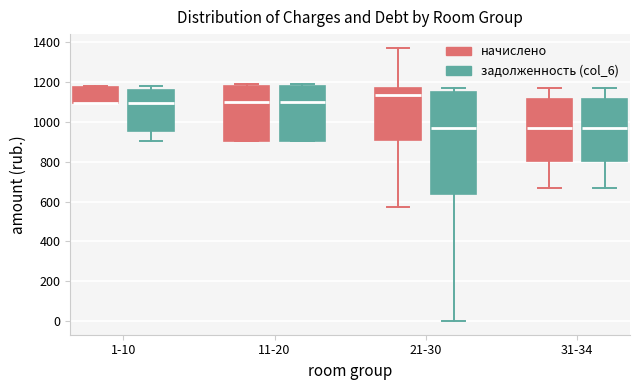

Reading left to right, transcribe this box plot: for each box, give where its median line is, the range the box spans, and where its two whiskers end, as read against the y-axis. The values are not printed on the chart, so give them approximately, as read against the axis.

1-10 (начислено): median 1100 (drawn on the box's lower edge), box 1100 to 1180, whiskers 1100 to 1180
1-10 (задолженность (col_6)): median 1100, box 960 to 1160, whiskers 900 to 1180
11-20 (начислено): median 1100, box 900 to 1180, whiskers 900 to 1180 (just above the box's upper edge)
11-20 (задолженность (col_6)): median 1100, box 900 to 1180, whiskers 900 to 1180 (just above the box's upper edge)
21-30 (начислено): median 1140, box 920 to 1180, whiskers 580 to 1380
21-30 (задолженность (col_6)): median 980, box 640 to 1160, whiskers 0 to 1180
31-34 (начислено): median 980, box 800 to 1120, whiskers 680 to 1180
31-34 (задолженность (col_6)): median 980, box 800 to 1120, whiskers 680 to 1180